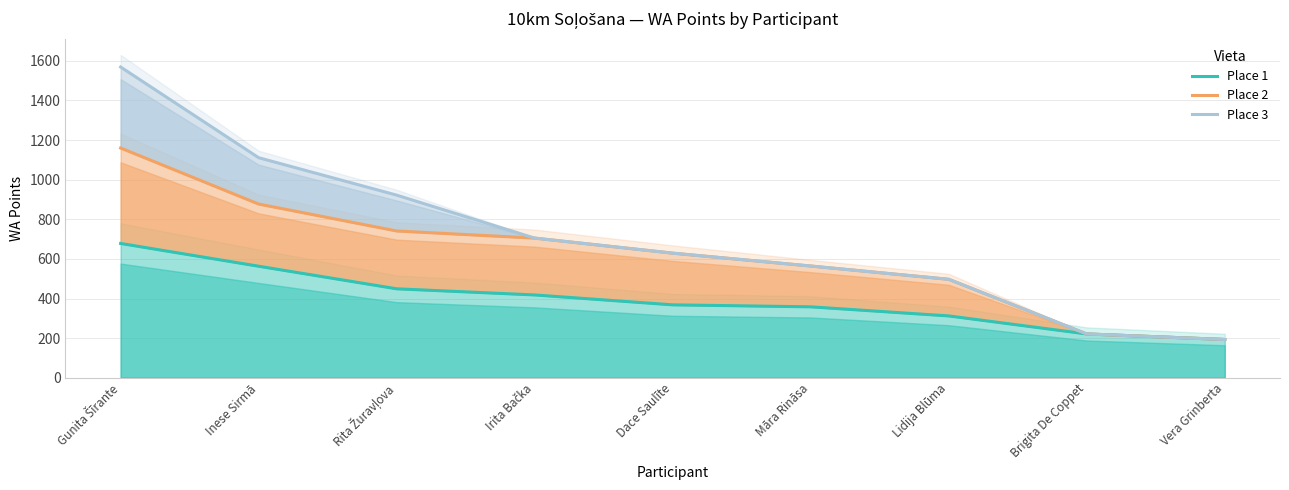

Is it true that Place 2 equals 705 at Irita Bačka?

True